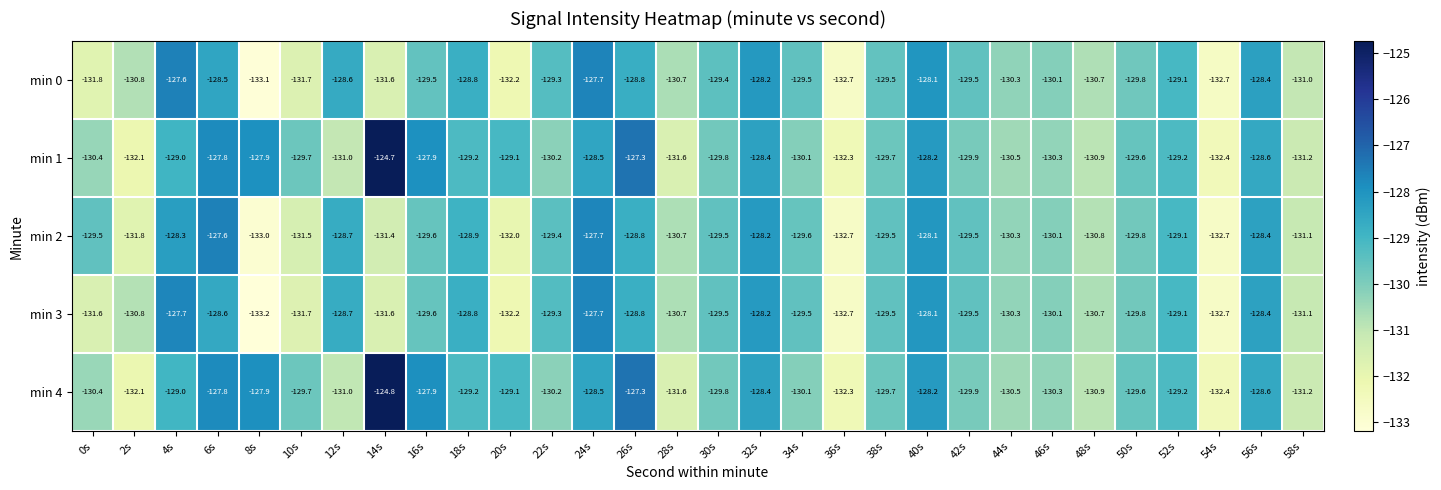

Which category has the lowest value across all series?

8s